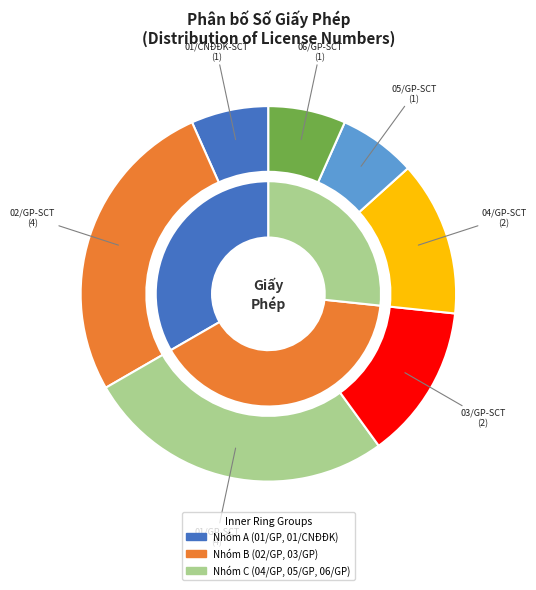

True or false: 04/GP-SCT accounts for 7% of the total.

False